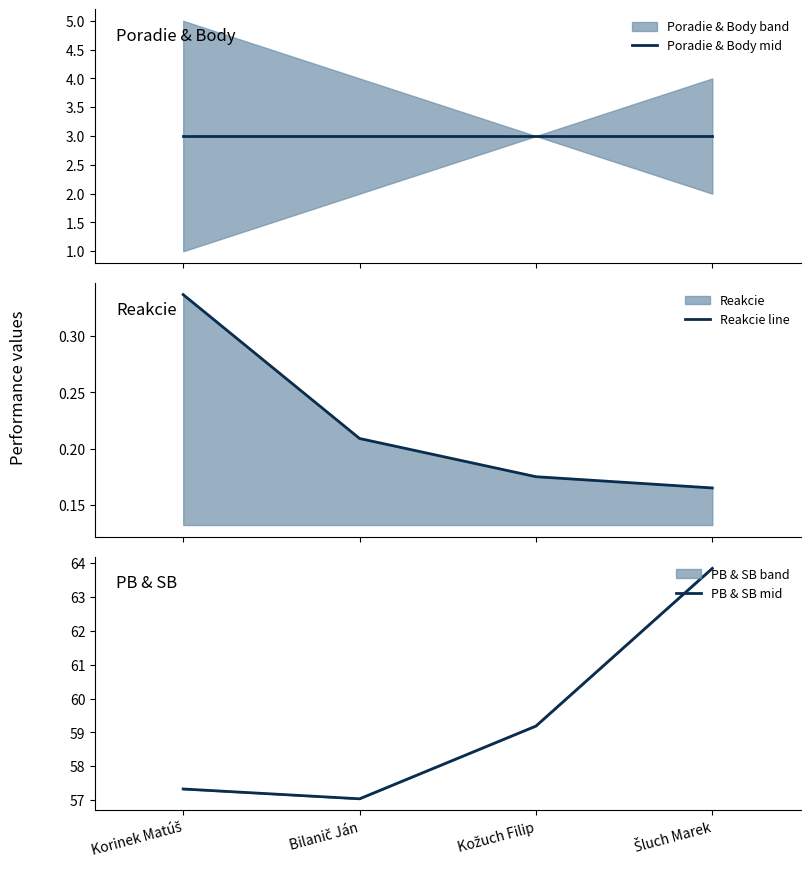

What is the difference between the Reakcie line values at Šluch Marek and Korinek Matúš?

0.2